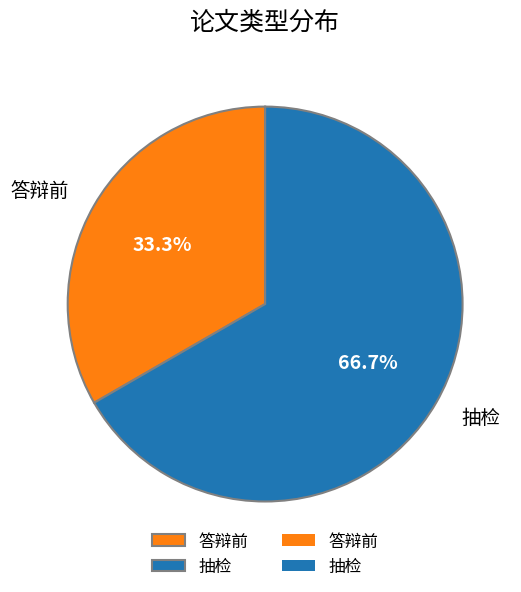

The 抽检 slice represents 60% of the pie. True or false?

False